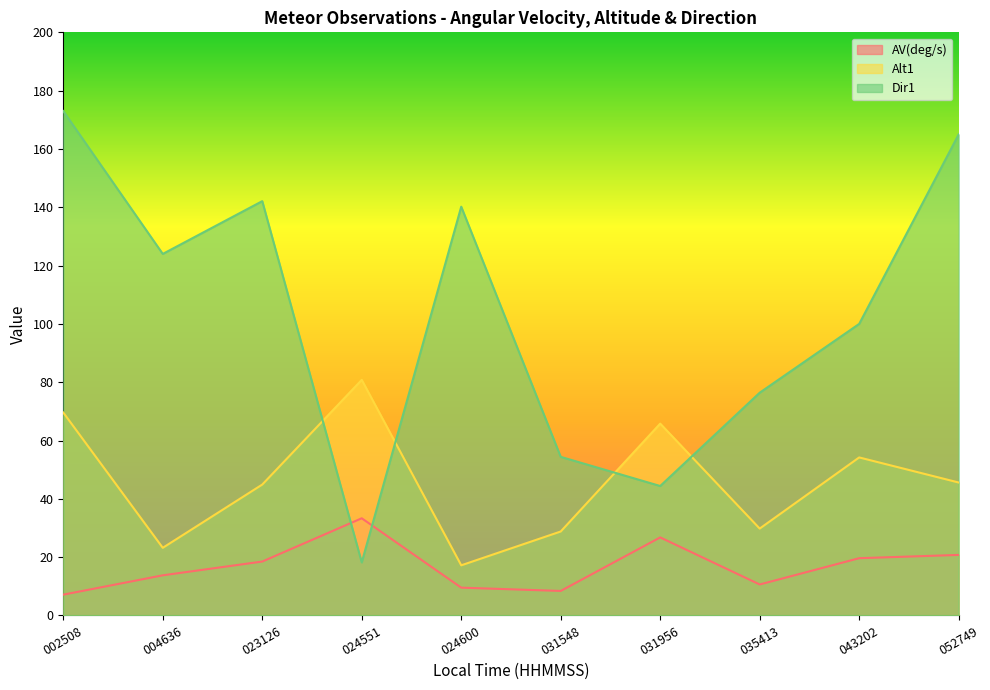

Is the value of Alt1 at 052749 greater than the value of AV(deg/s) at 031548?

Yes